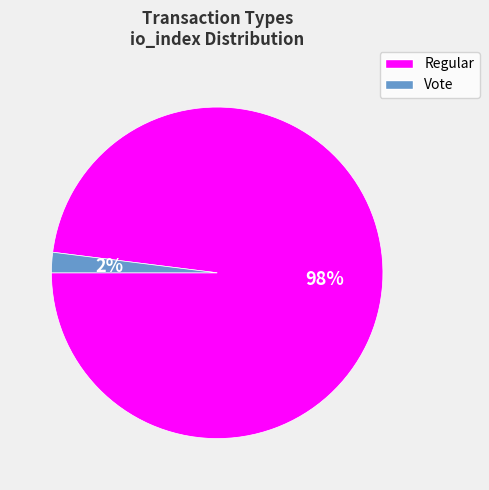

To the nearest percent, what is the difference between the Vote and Regular slice percentages?

96%